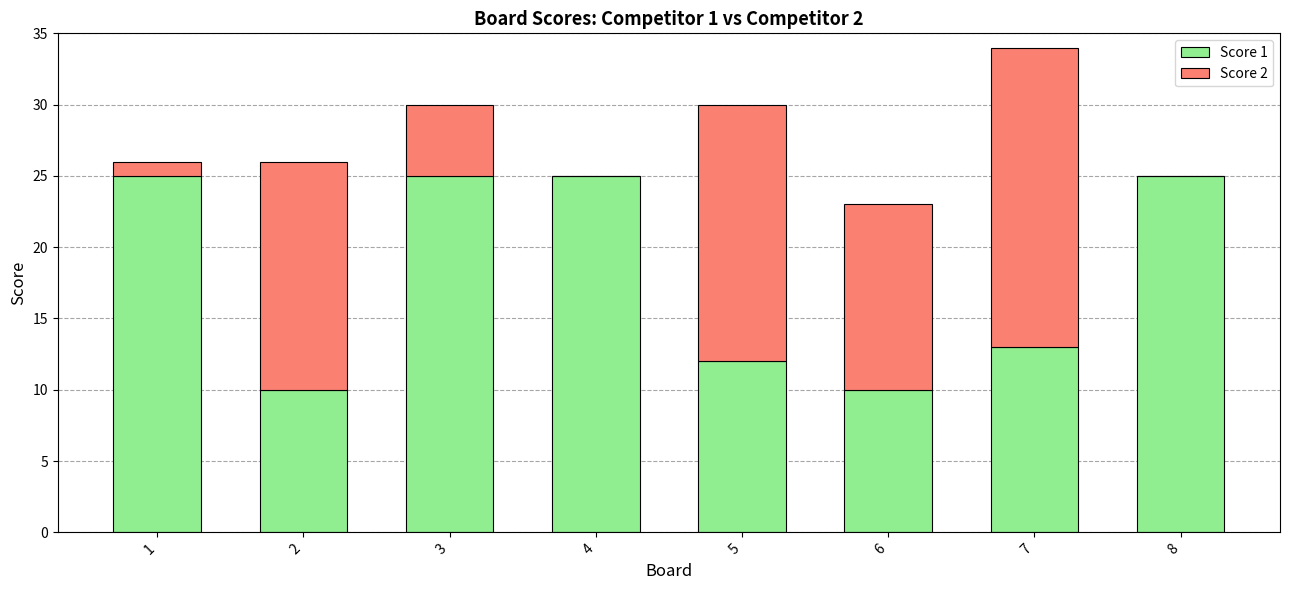

True or false: Score 1 has a value of 25 at 1.

True